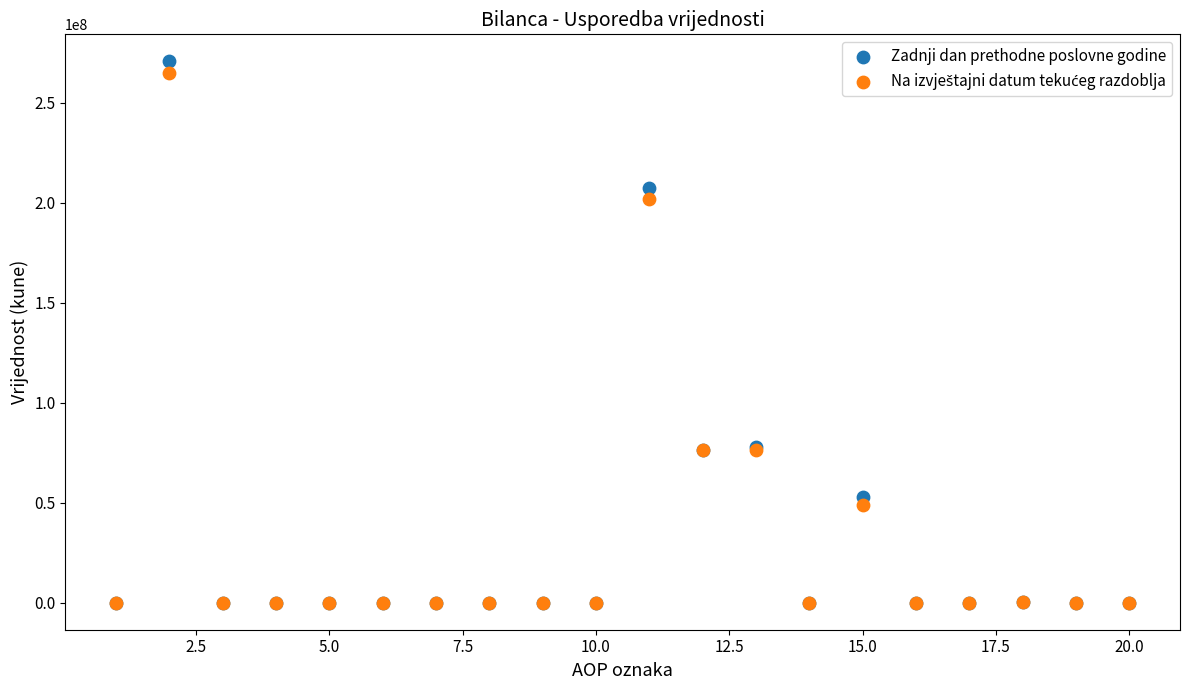

Which series has the widest spread of Y values?

Zadnji dan prethodne poslovne godine